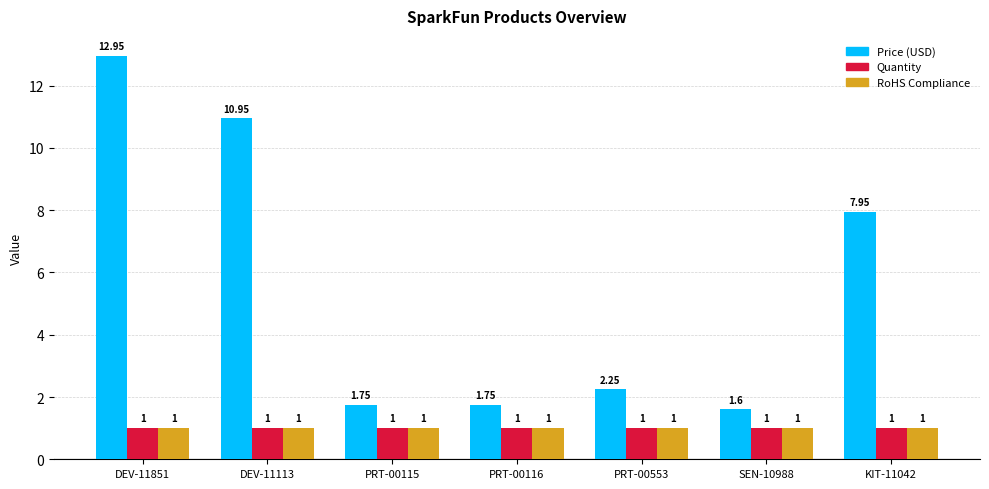

How many groups of bars are there?

7